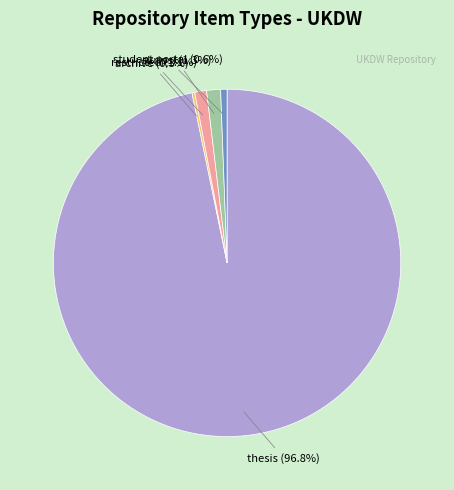

Between restricted and student portal, which is larger?

restricted